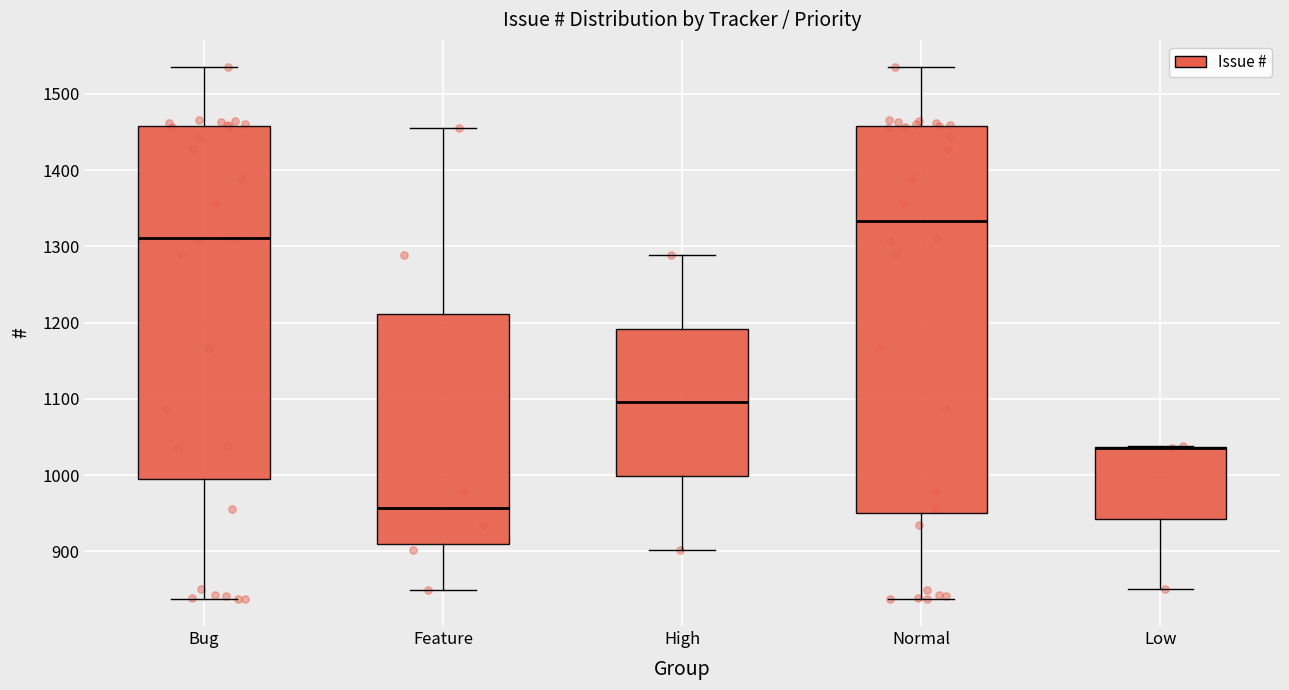

Reading left to right, transcribe this box plot: for each box, give where its median line is, the range the box spans, and where its two whiskers end, as read against the y-axis. The values are not printed on the chart, so give them approximately, as read against the axis.

Bug: median 1310, box 1000 to 1460, whiskers 840 to 1540
Feature: median 960, box 910 to 1210, whiskers 850 to 1460
High: median 1100, box 1000 to 1190, whiskers 900 to 1290
Normal: median 1330, box 950 to 1460, whiskers 840 to 1540
Low: median 1040 (drawn on the box's upper edge), box 940 to 1040, whiskers 850 to 1040